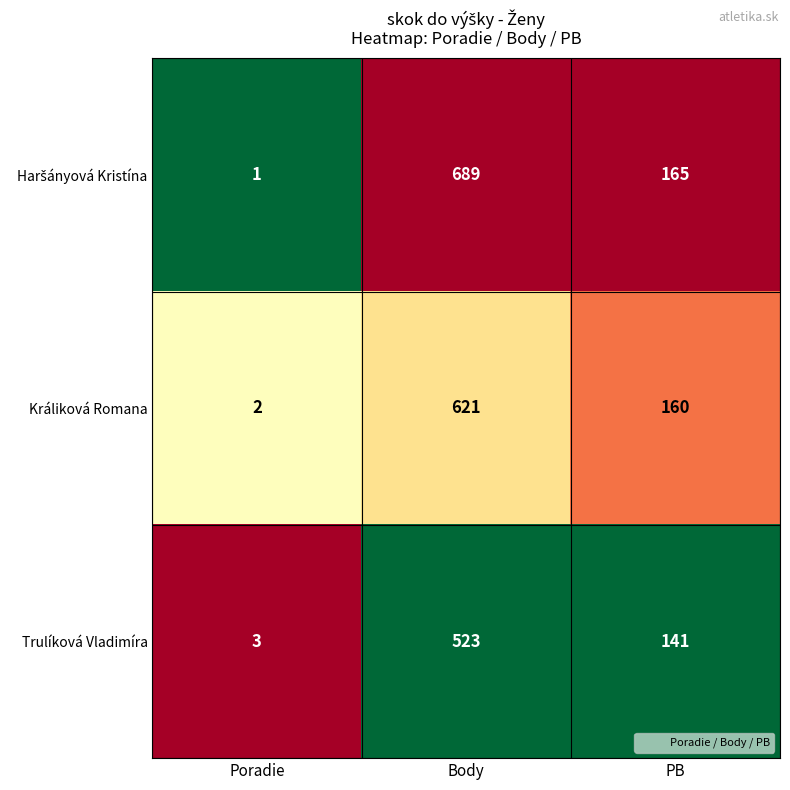

The value of Králiková Romana at Body is 621. True or false?

True